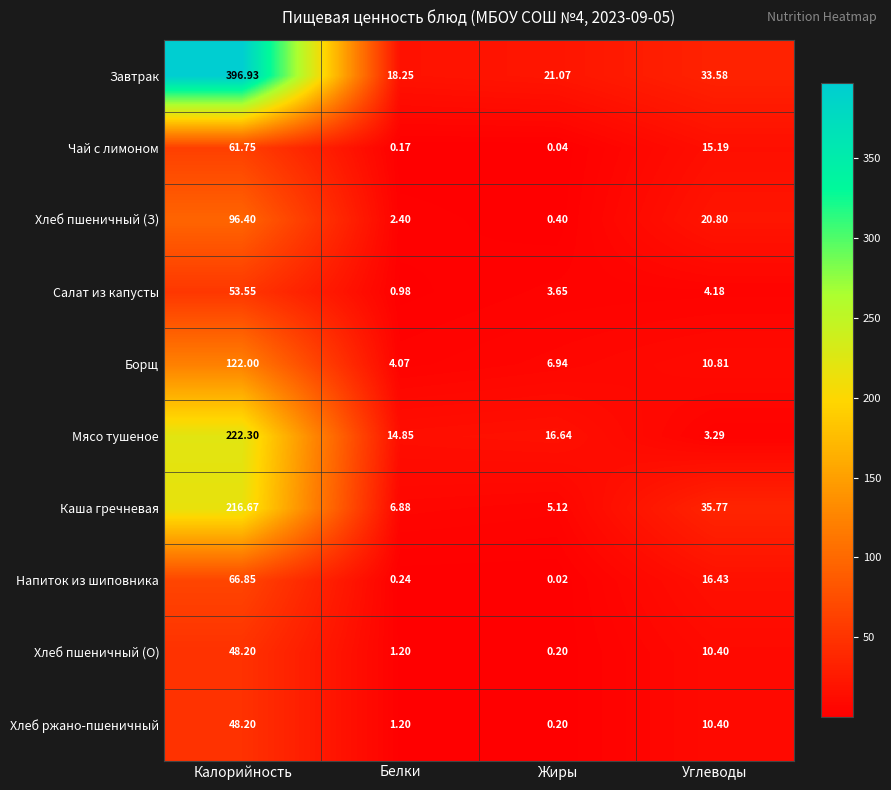

What is the total value across all series at Белки?

50.2